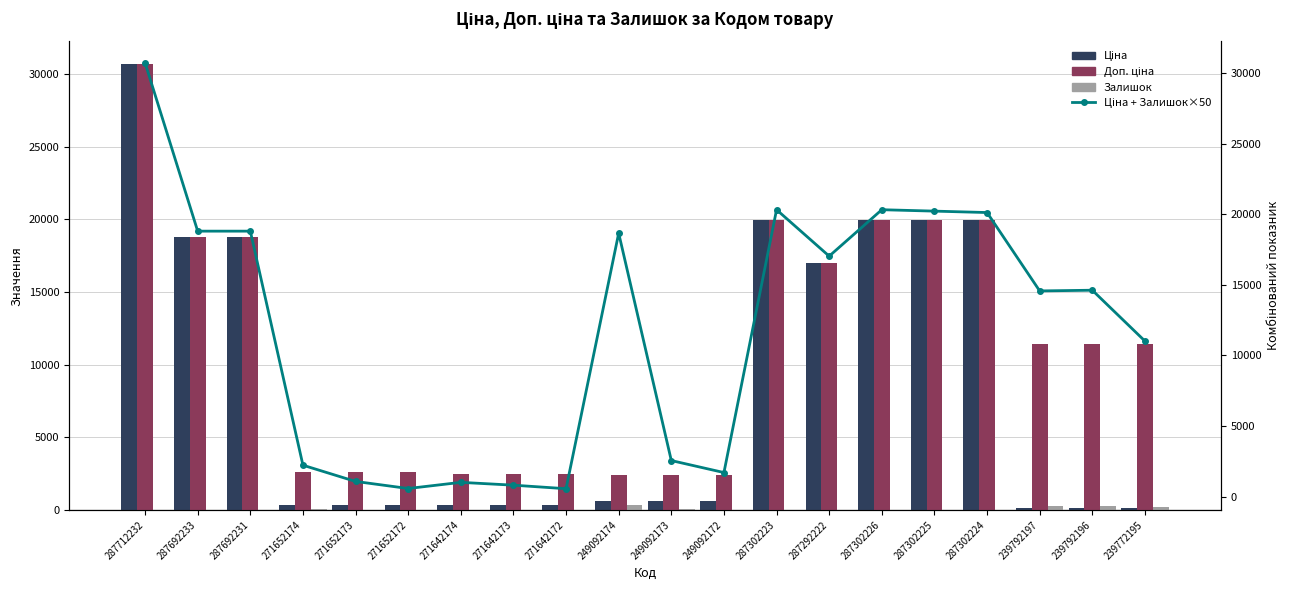

What is the maximum value shown in the chart?

30717.1